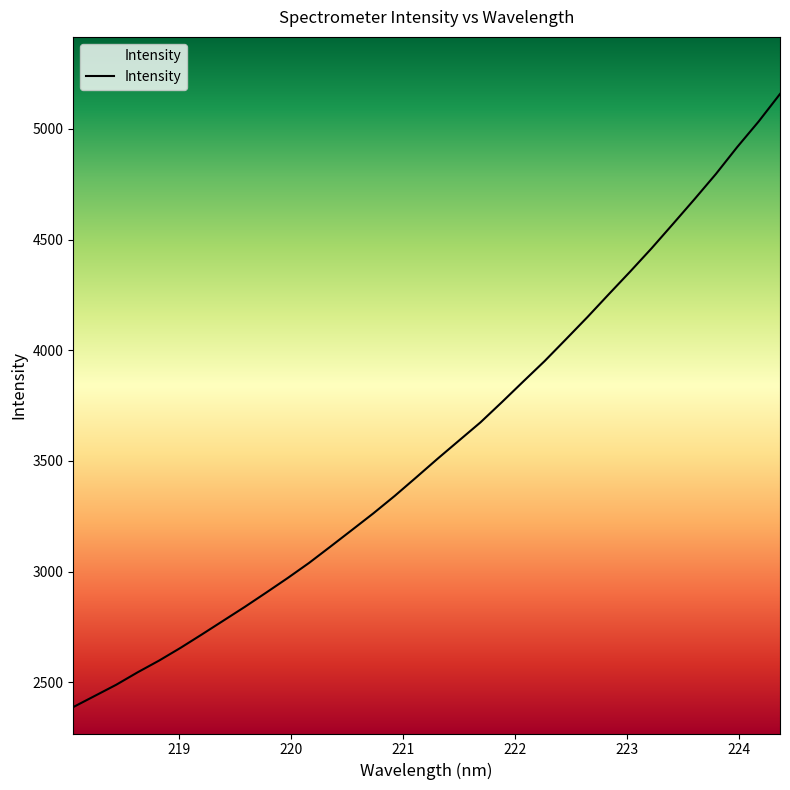

List the labels in order of value, largest first.

224.3616, 224.1709, 223.9802, 223.7895, 223.5987, 223.408, 223.2172, 223.0264, 222.8355, 222.6447, 222.4538, 222.263, 222.0721, 221.8812, 221.6902, 221.4993, 221.3083, 221.1174, 220.9264, 220.7354, 220.5444, 220.3533, 220.1623, 219.9712, 219.7801, 219.589, 219.3979, 219.2067, 219.0156, 218.8244, 218.6332, 218.442, 218.2508, 218.0596